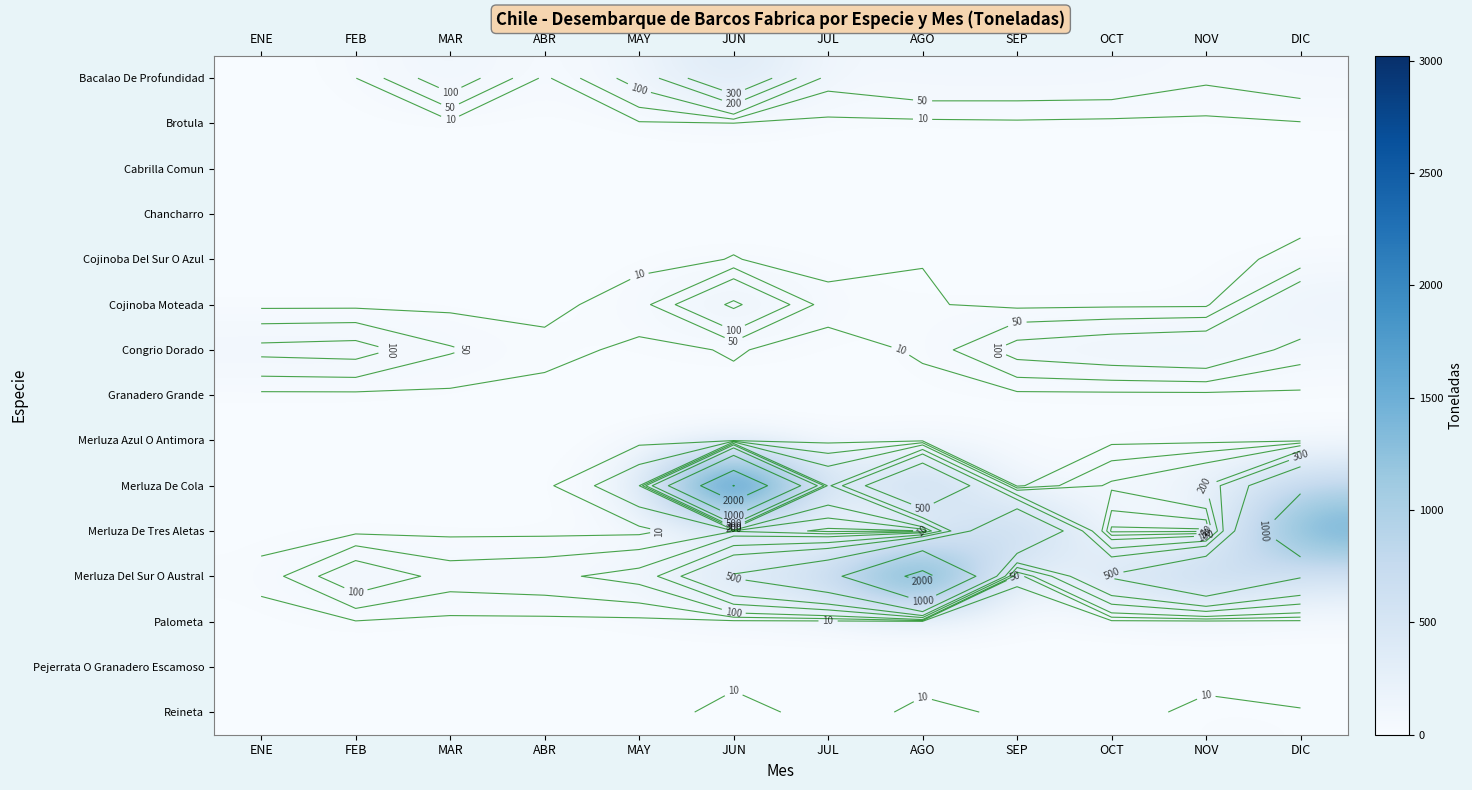

How many distinct data groups are displayed?

15